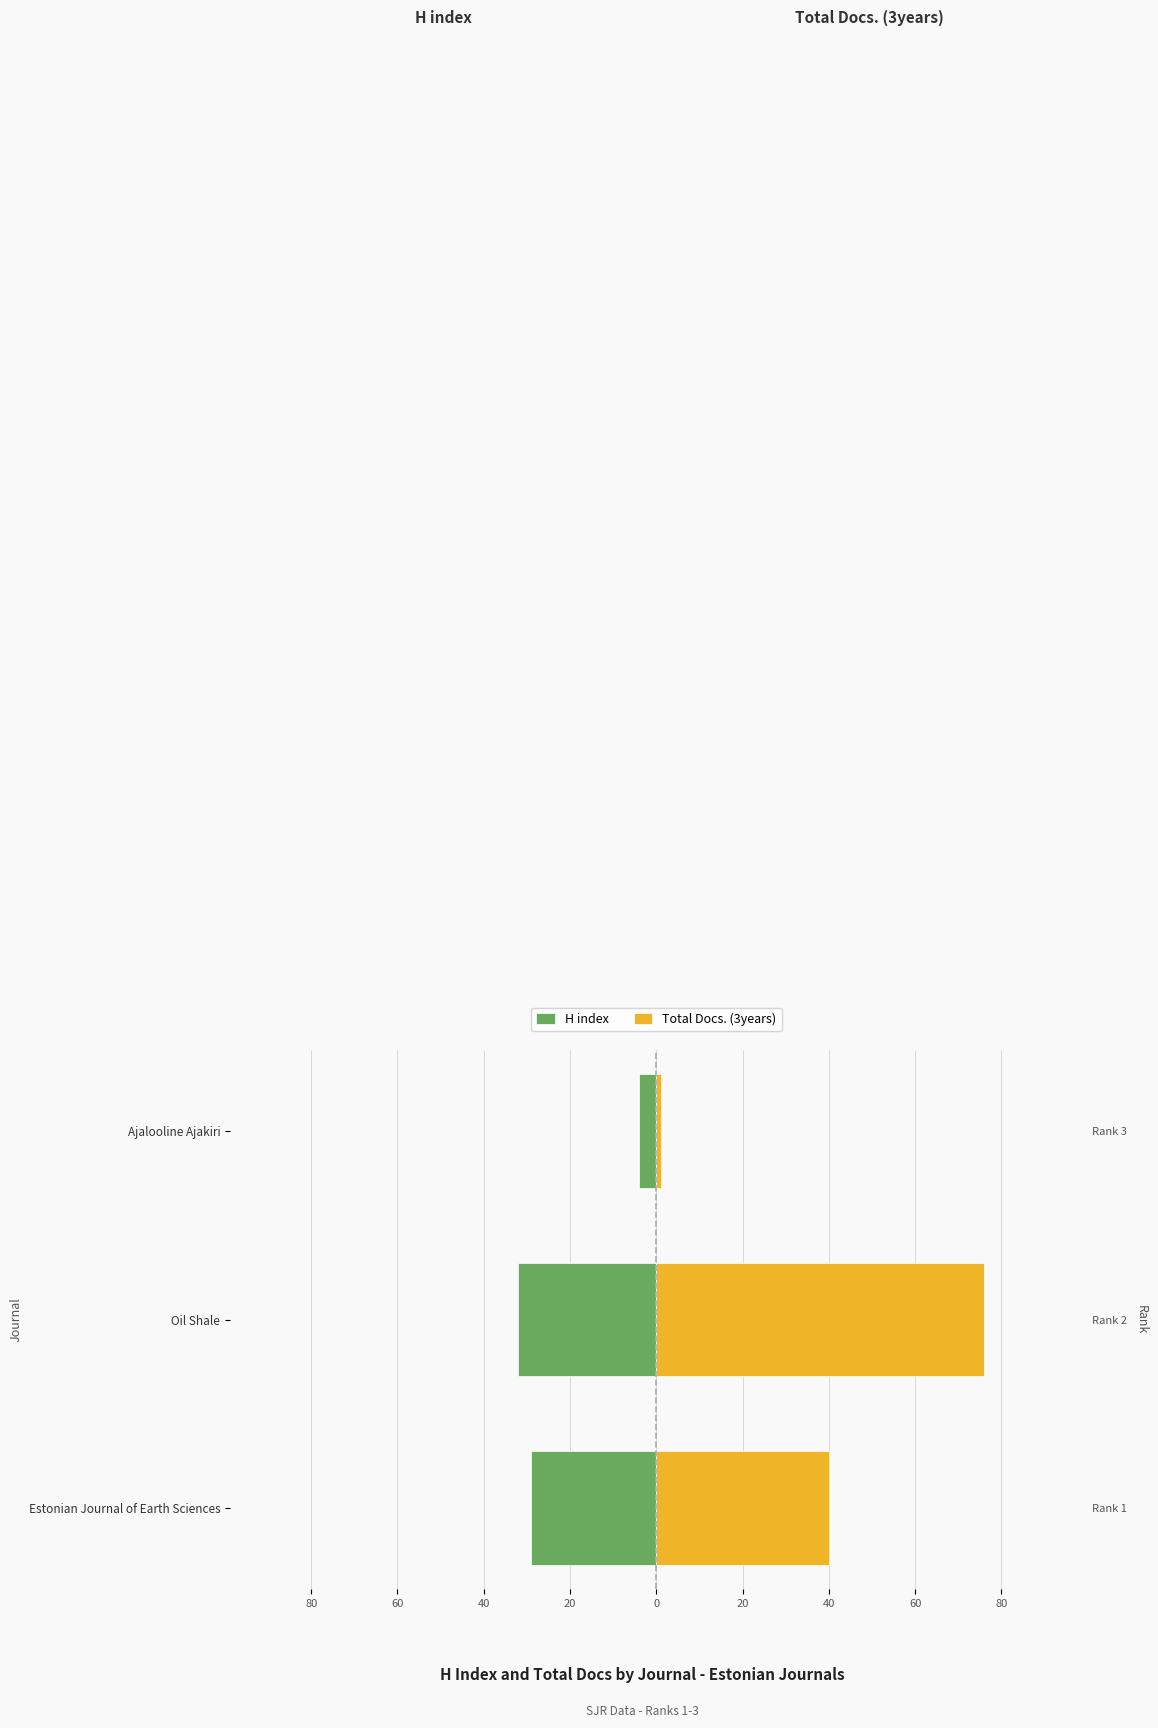

What is the total value across all series at Oil Shale?

44